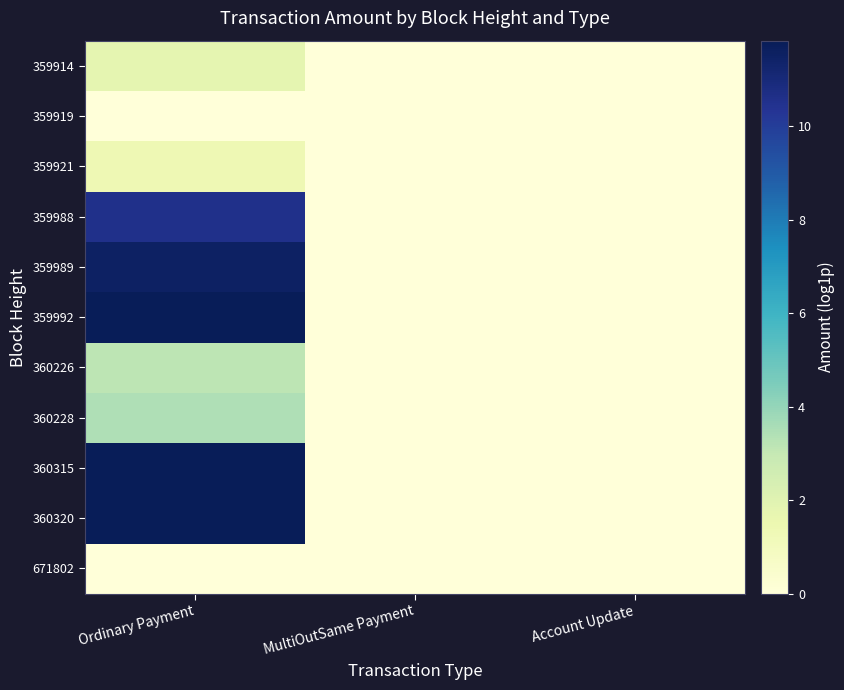

Reading left to right, list all the values displayed in this chart.

359914: Ordinary Payment=1.8	MultiOutSame Payment=0.0	Account Update=0.0
359919: Ordinary Payment=0.0	MultiOutSame Payment=0.0	Account Update=0.0
359921: Ordinary Payment=1.4	MultiOutSame Payment=0.0	Account Update=0.0
359988: Ordinary Payment=10.5	MultiOutSame Payment=0.0	Account Update=0.0
359989: Ordinary Payment=11.5	MultiOutSame Payment=0.0	Account Update=0.0
359992: Ordinary Payment=11.8	MultiOutSame Payment=0.0	Account Update=0.0
360226: Ordinary Payment=3.2	MultiOutSame Payment=0.0	Account Update=0.0
360228: Ordinary Payment=3.4	MultiOutSame Payment=0.0	Account Update=0.0
360315: Ordinary Payment=11.8	MultiOutSame Payment=0.0	Account Update=0.0
360320: Ordinary Payment=11.8	MultiOutSame Payment=0.0	Account Update=0.0
671802: Ordinary Payment=0.0	MultiOutSame Payment=0.0	Account Update=0.0